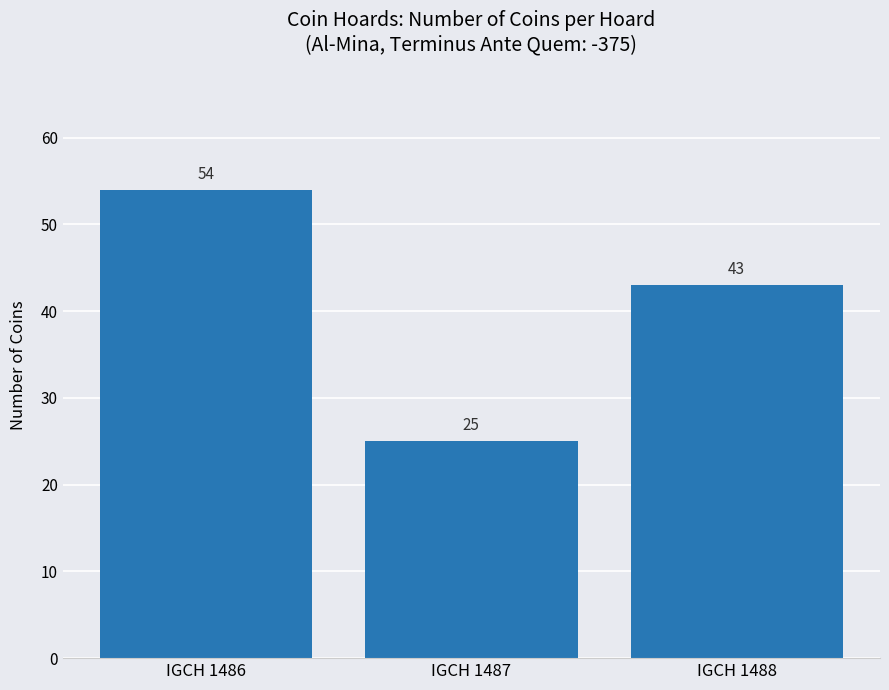

What is the value of the 1st bar from the left?

54